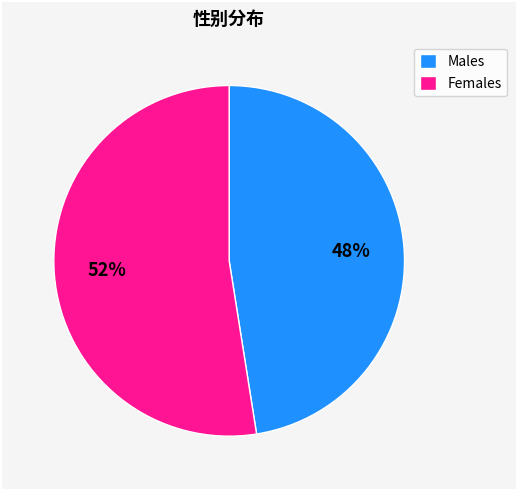

Is the sum of Females and Males greater than half?

Yes